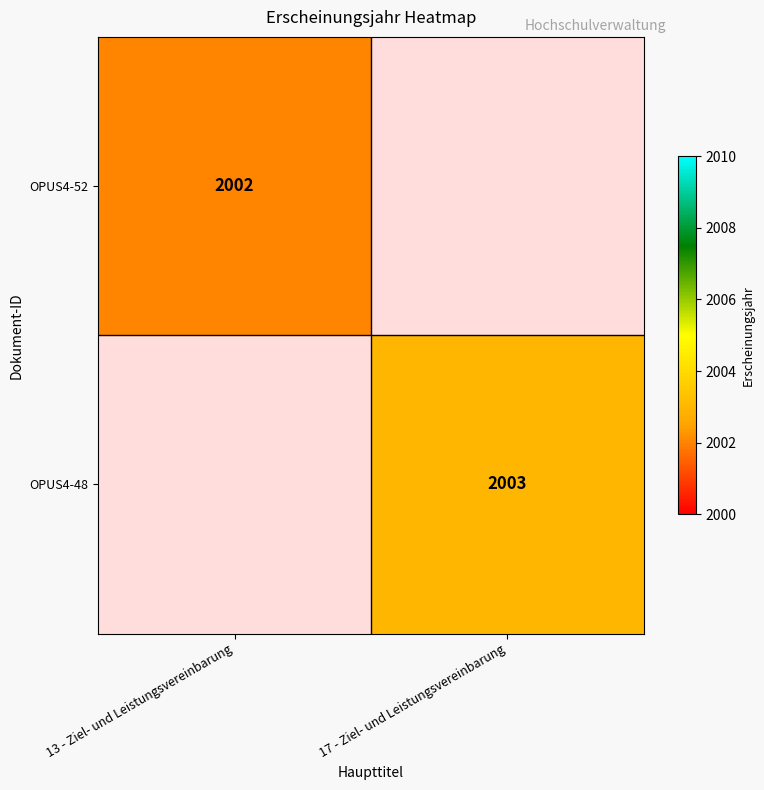

At how many categories does at least one series exceed 2002?

1